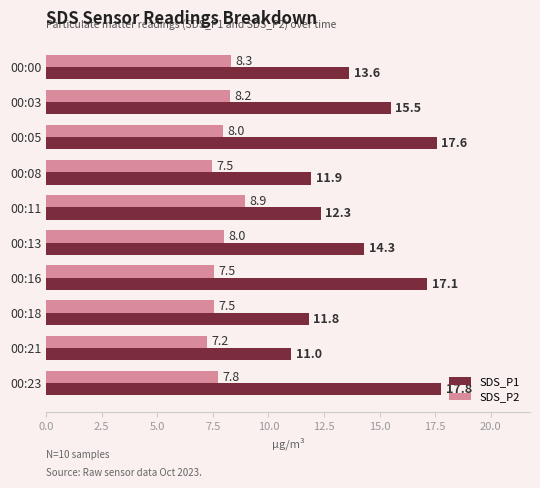

The SDS_P1 series shows 15.5 at 00:03. True or false?

True